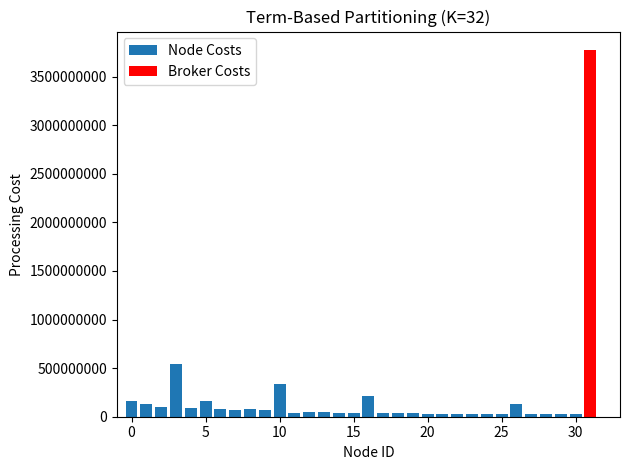

List the series in order of their overall mean, lowest first.

Node Costs, Broker Costs